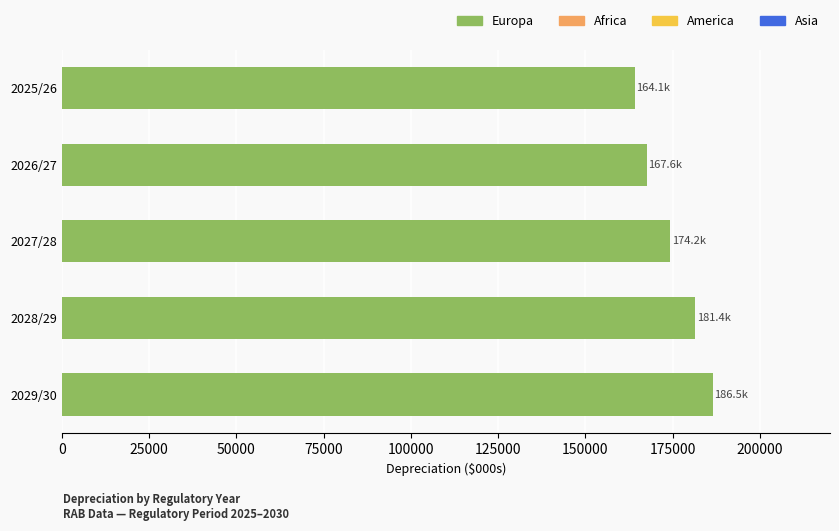

How many distinct data groups are displayed?

1